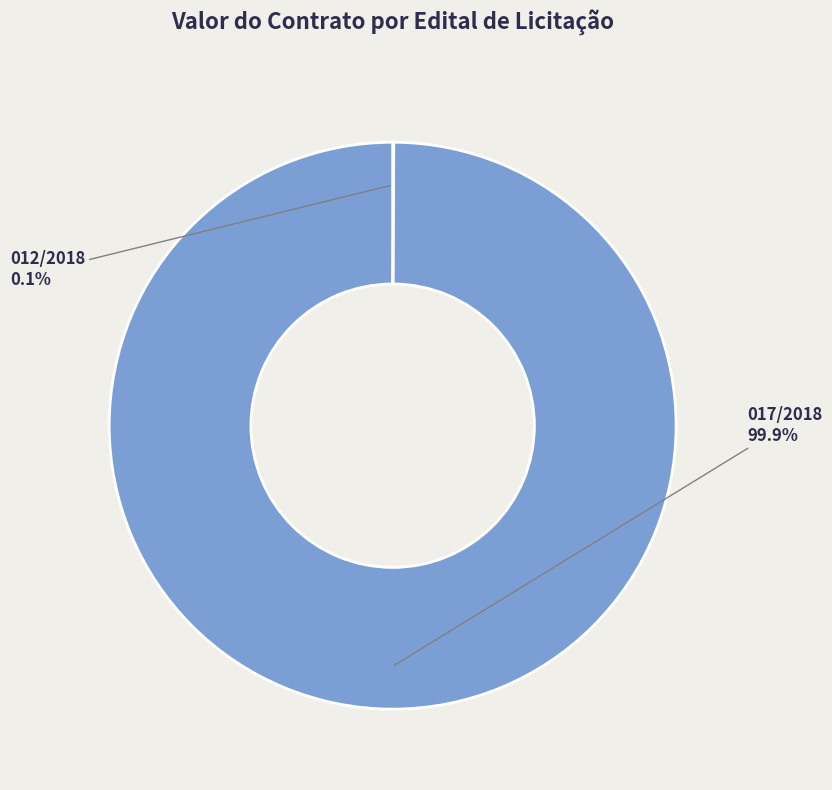

Is there a majority slice in this chart?

Yes